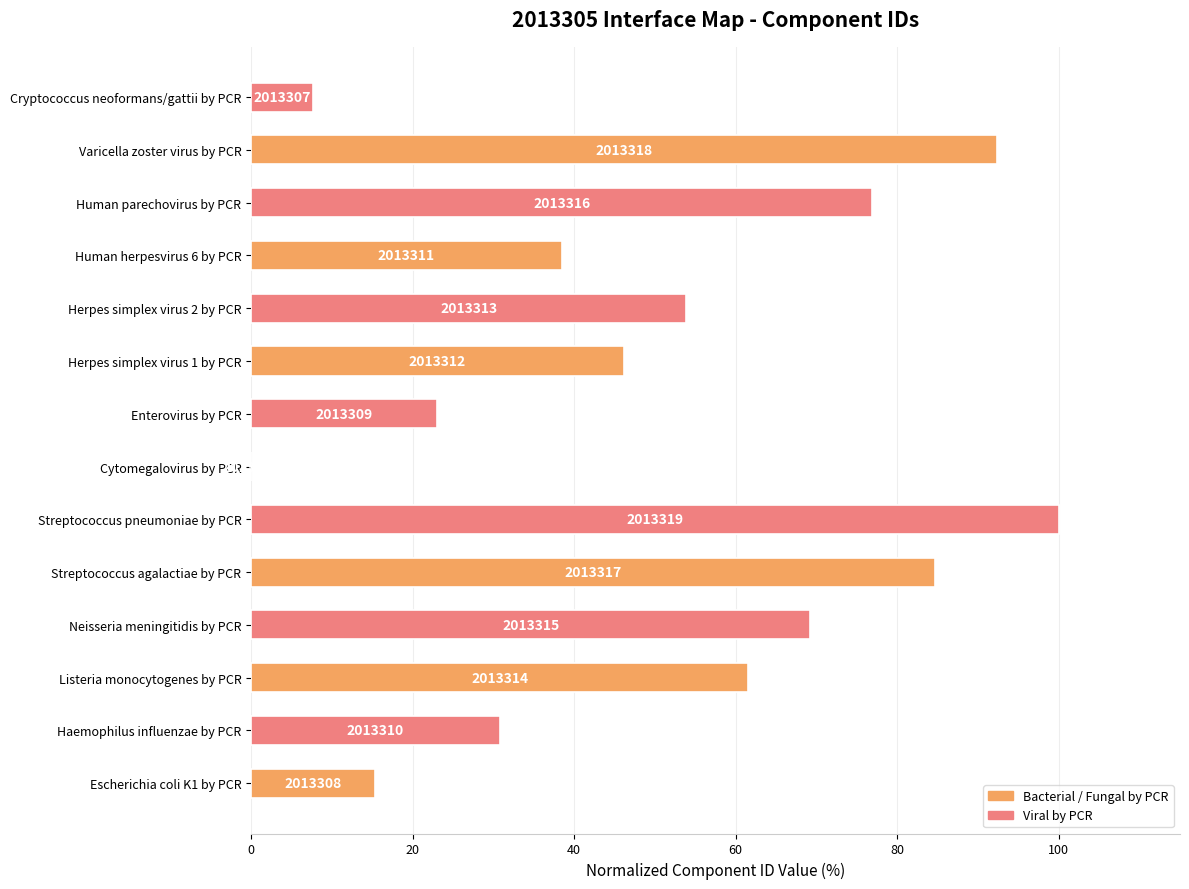

Are the bars horizontal?

Yes